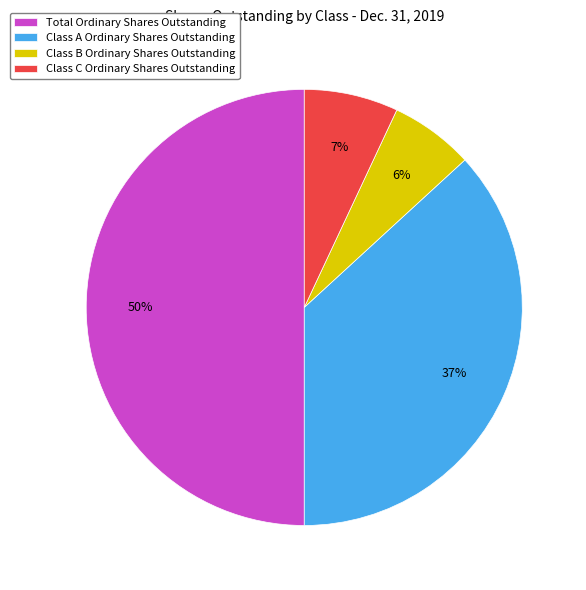

Which has a higher value, Class B Ordinary Shares Outstanding or Class C Ordinary Shares Outstanding?

Class C Ordinary Shares Outstanding